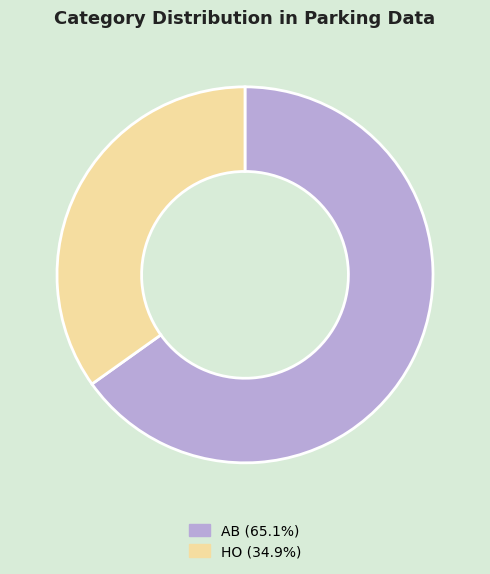

Is there a majority slice in this chart?

Yes